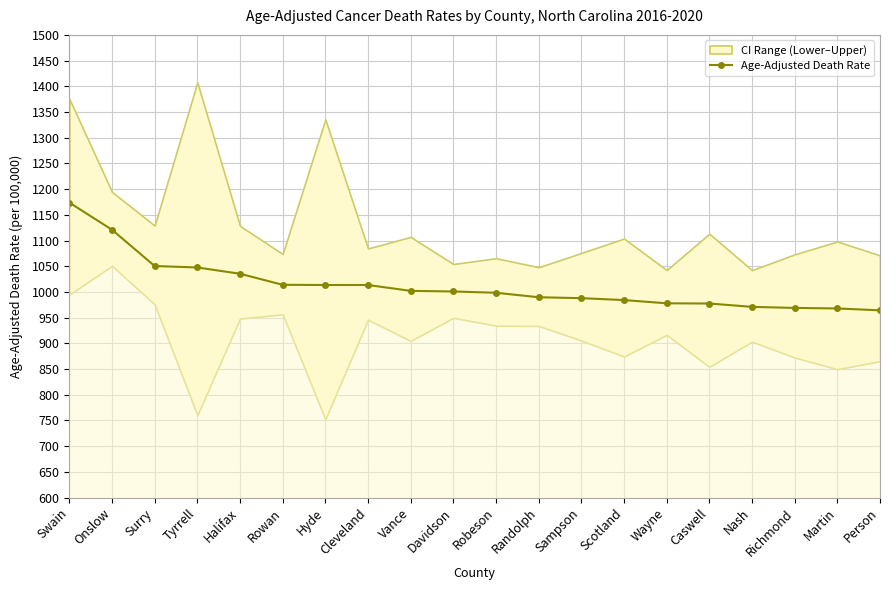

Which has a higher value, Davidson or Onslow?

Onslow